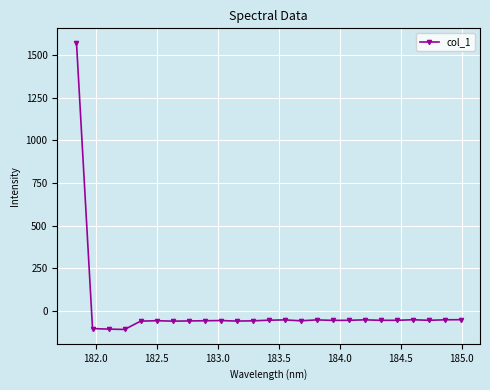

How many negative values are there?

24